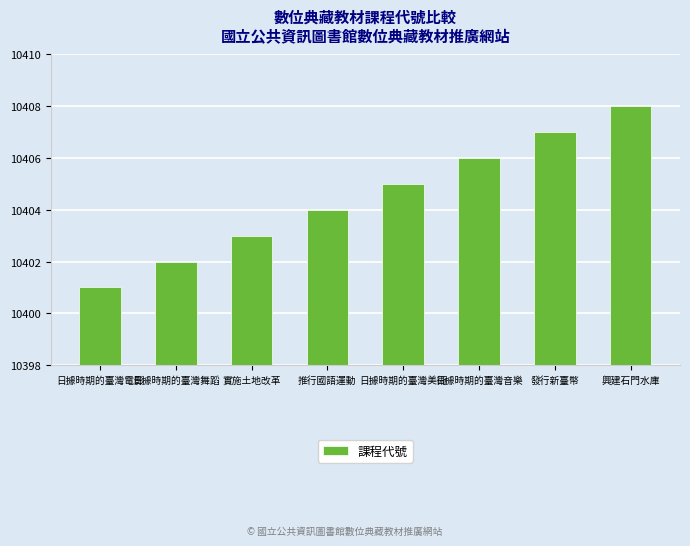

How many bars are there in total?

8